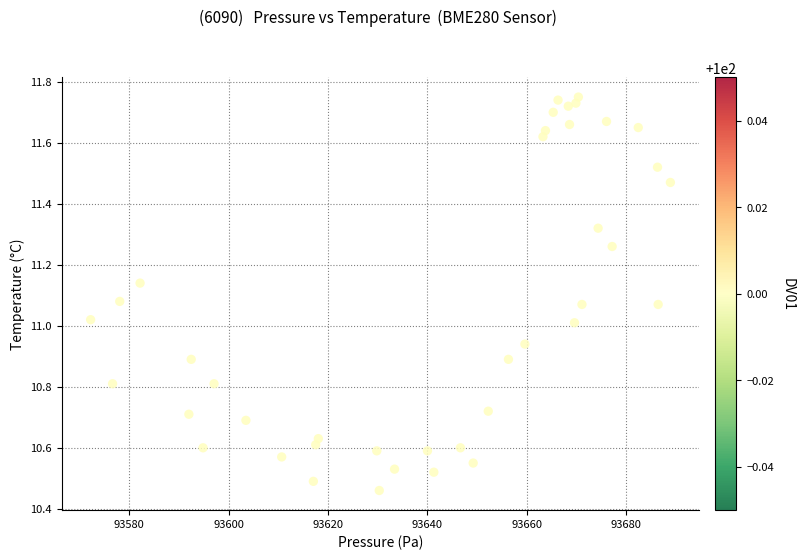

What is the range of Y values (max minus min)?

1.3